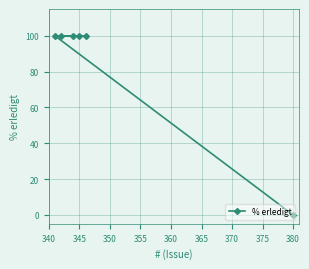

What is the sum of all values?

500